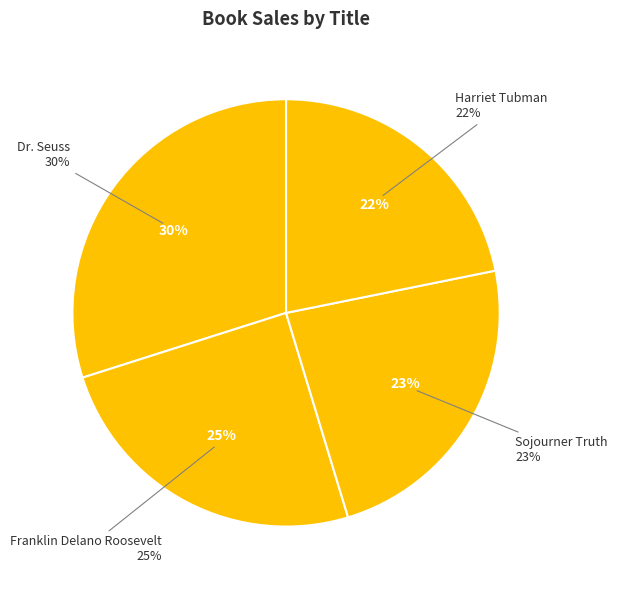

Which slice is the largest?

Dr. Seuss